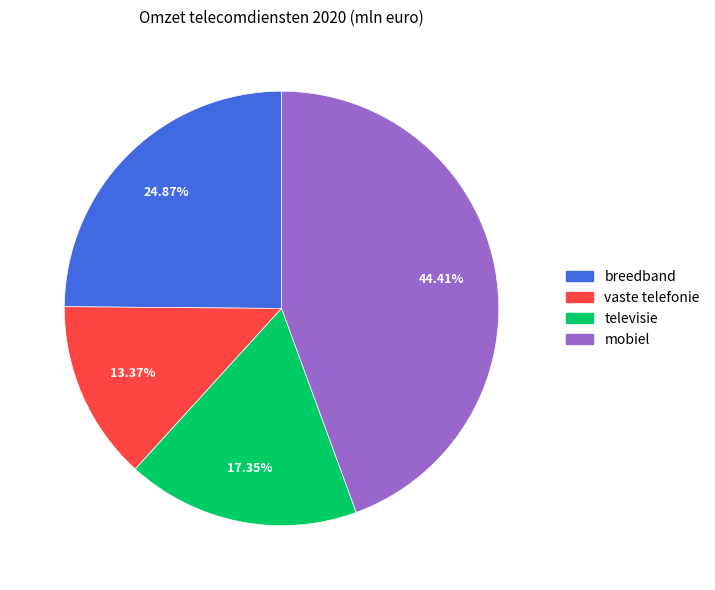

Which has a higher value, breedband or mobiel?

mobiel